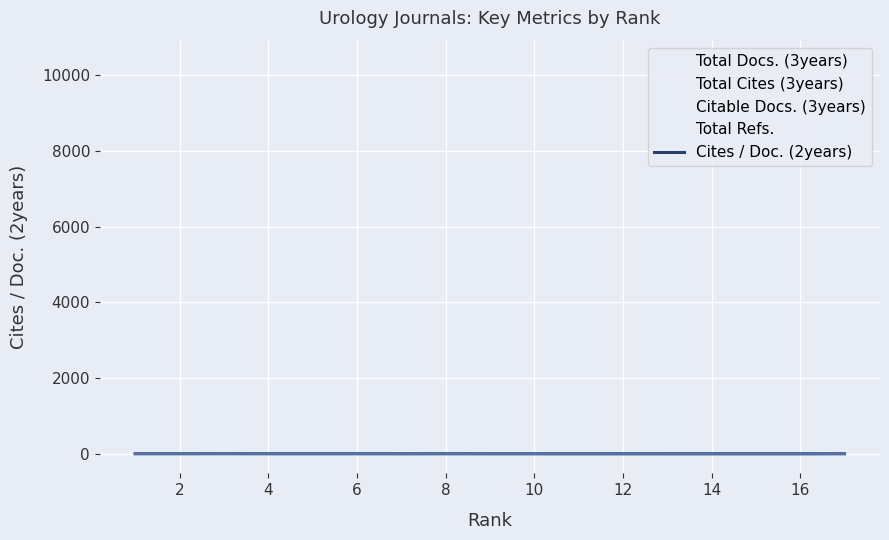

What are all the series names shown in the legend?

Total Docs. (3years), Total Cites (3years), Citable Docs. (3years), Total Refs., Cites / Doc. (2years)